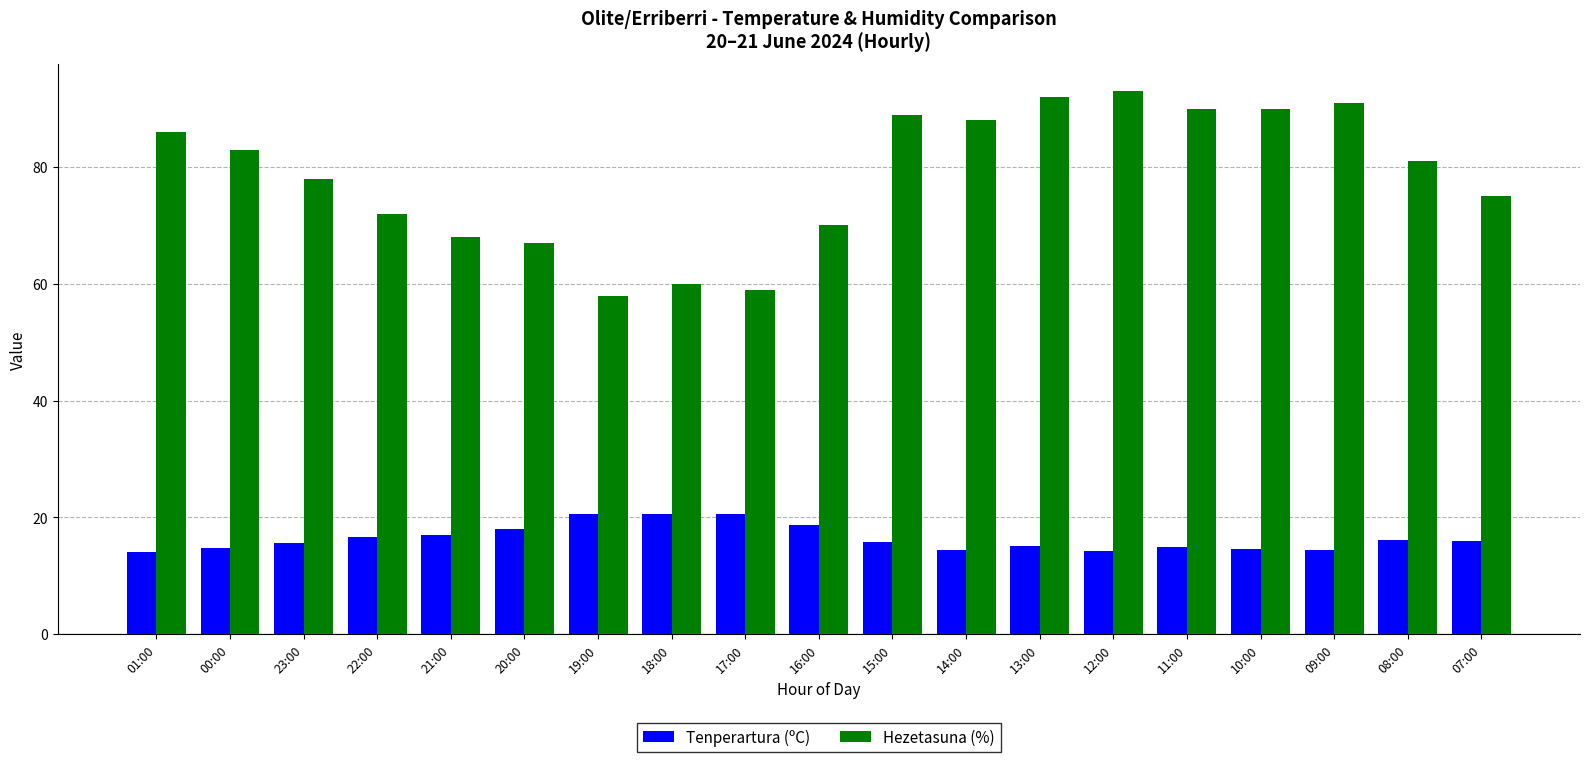

What is the total value across all series at 08:00?

97.1